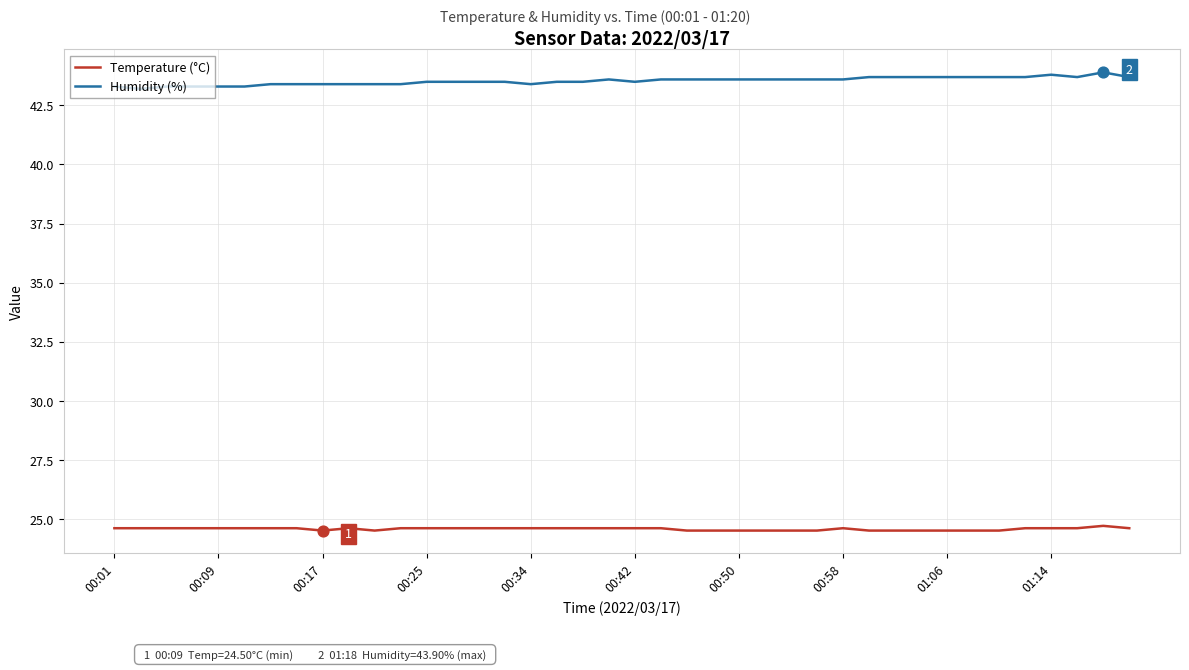

Which series has the largest total across all categories?

Humidity (%)